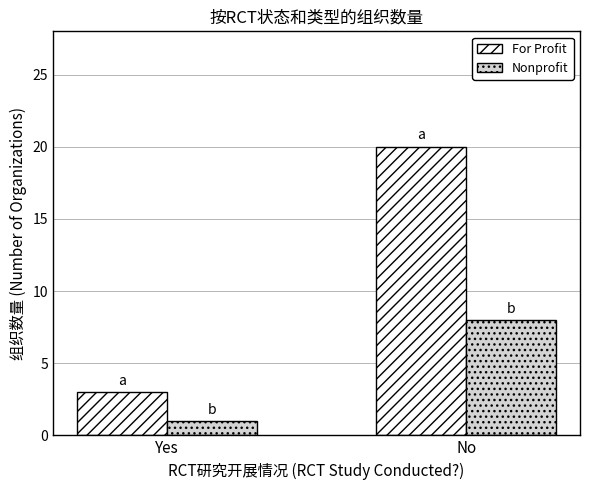

How many values in the Nonprofit series are below 8?

1